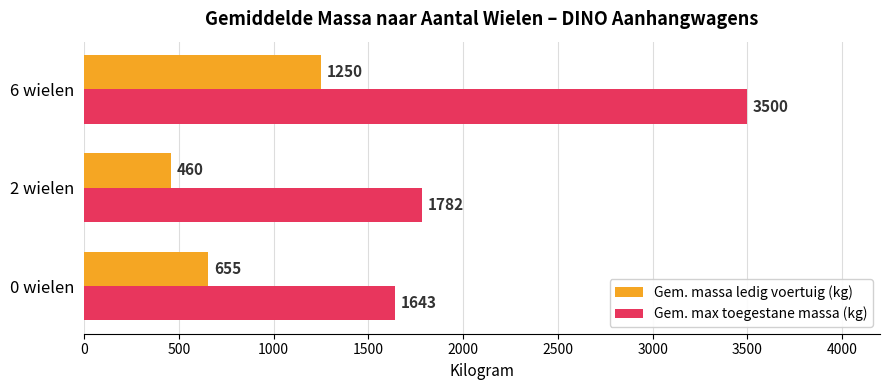

Is it true that Gem. massa ledig voertuig (kg) equals 1870.4 at 6 wielen?

False